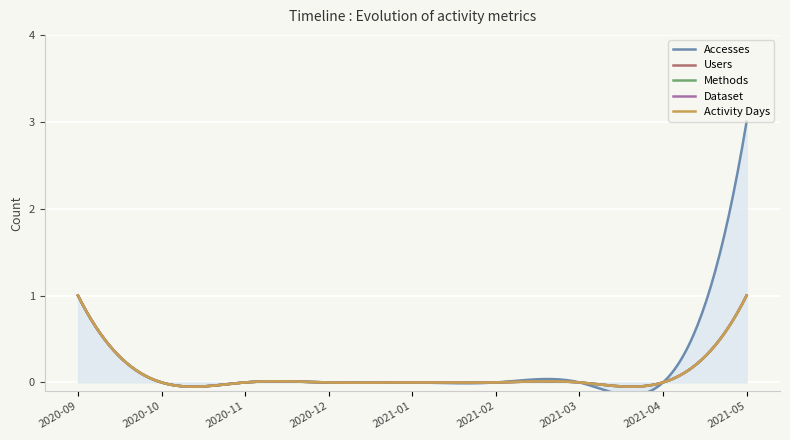

Reading left to right, transcribe all the data shown in this chart.

Accesses: 2020-09=1	2020-10=0	2020-11=0	2020-12=0	2021-01=0	2021-02=0	2021-03=0	2021-04=0	2021-05=3
Users: 2020-09=1	2020-10=0	2020-11=0	2020-12=0	2021-01=0	2021-02=0	2021-03=0	2021-04=0	2021-05=1
Methods: 2020-09=1	2020-10=0	2020-11=0	2020-12=0	2021-01=0	2021-02=0	2021-03=0	2021-04=0	2021-05=1
Dataset: 2020-09=1	2020-10=0	2020-11=0	2020-12=0	2021-01=0	2021-02=0	2021-03=0	2021-04=0	2021-05=1
Activity Days: 2020-09=1	2020-10=0	2020-11=0	2020-12=0	2021-01=0	2021-02=0	2021-03=0	2021-04=0	2021-05=1